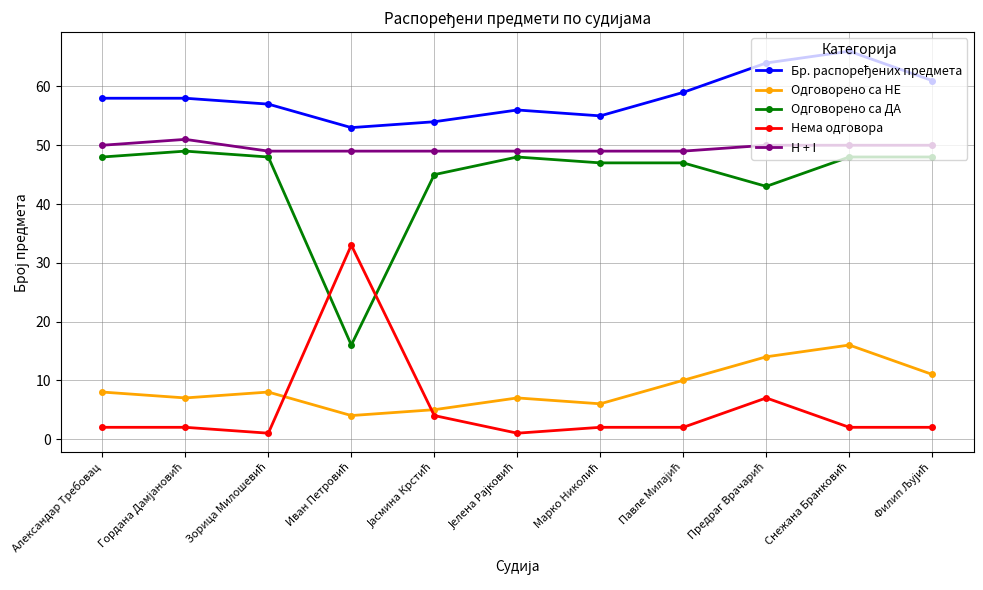

What is the difference between the maximum and minimum values in the Одговорено са НЕ series?

12